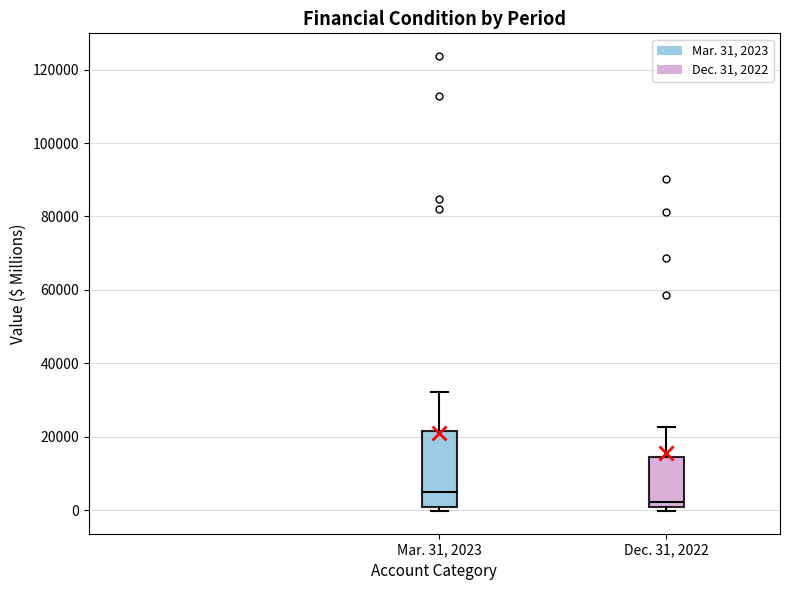

Where does the upper whisker of the box for Mar. 31, 2023 end on the y-axis? The values are not printed on the chart, so give them approximately, as read against the axis.

32000